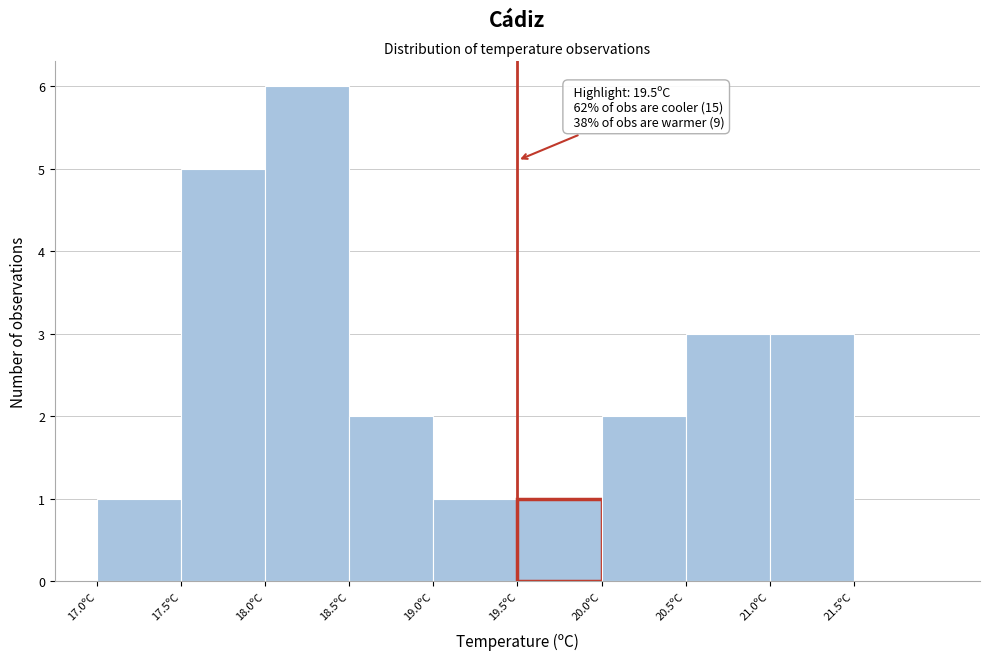

Over which range of the x-axis is the bar tallest?

18.0 to 18.5